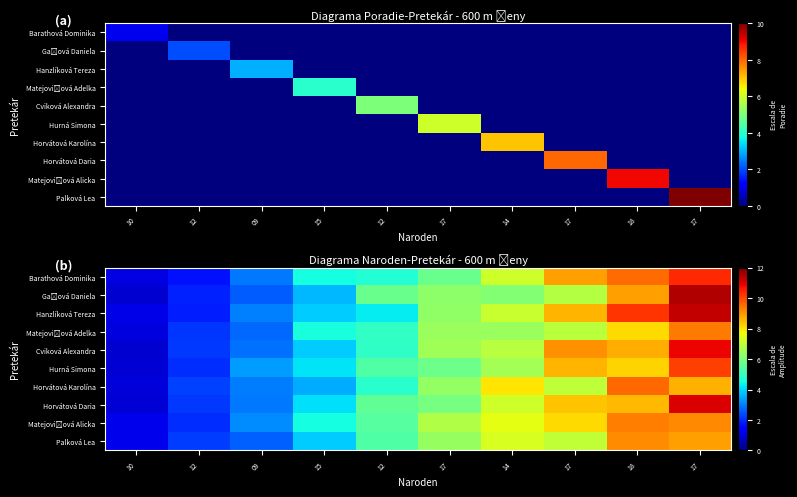

What is the greatest value displayed?

11.4